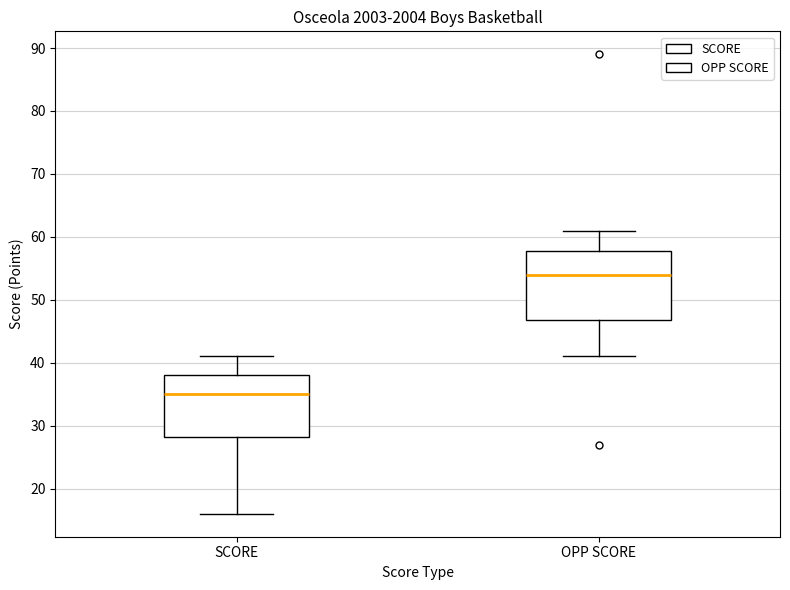

Where is the lower edge of the box for OPP SCORE on the y-axis? The values are not printed on the chart, so give them approximately, as read against the axis.

47